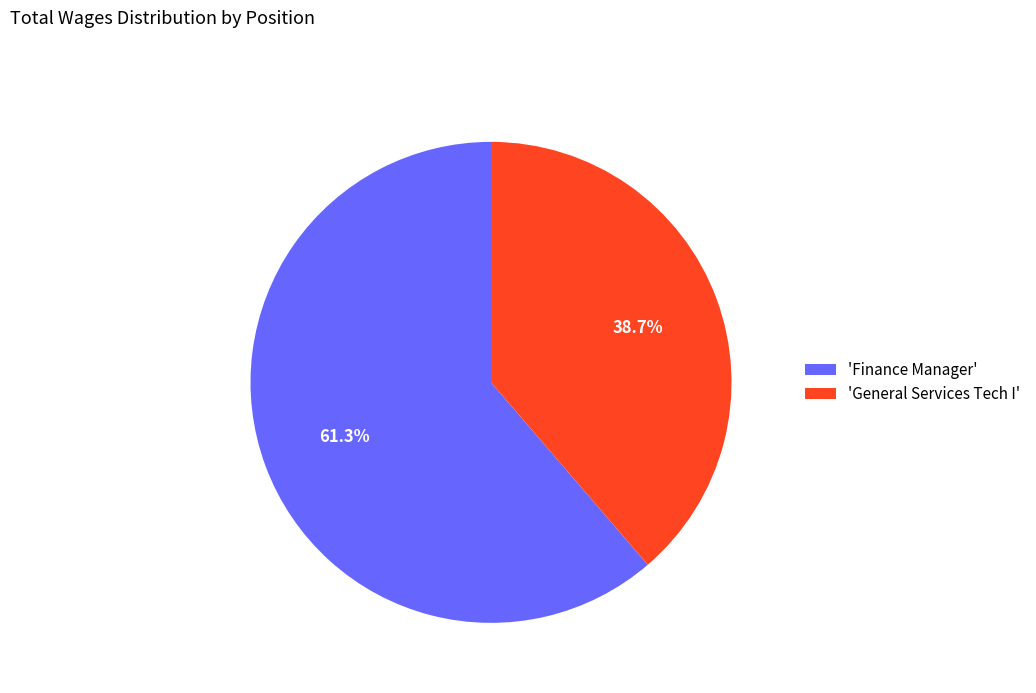

Does 'General Services Tech I' represent more than half of the total?

No